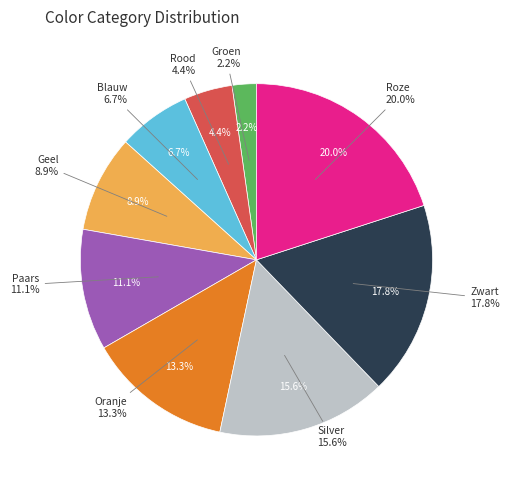

Combined, do Geel and Roze account for over 50%?

No